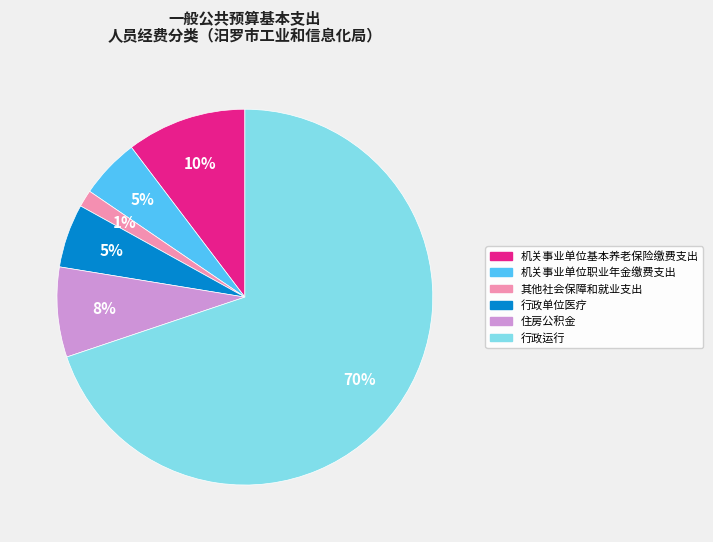

Which slice represents more than half of the pie?

行政运行